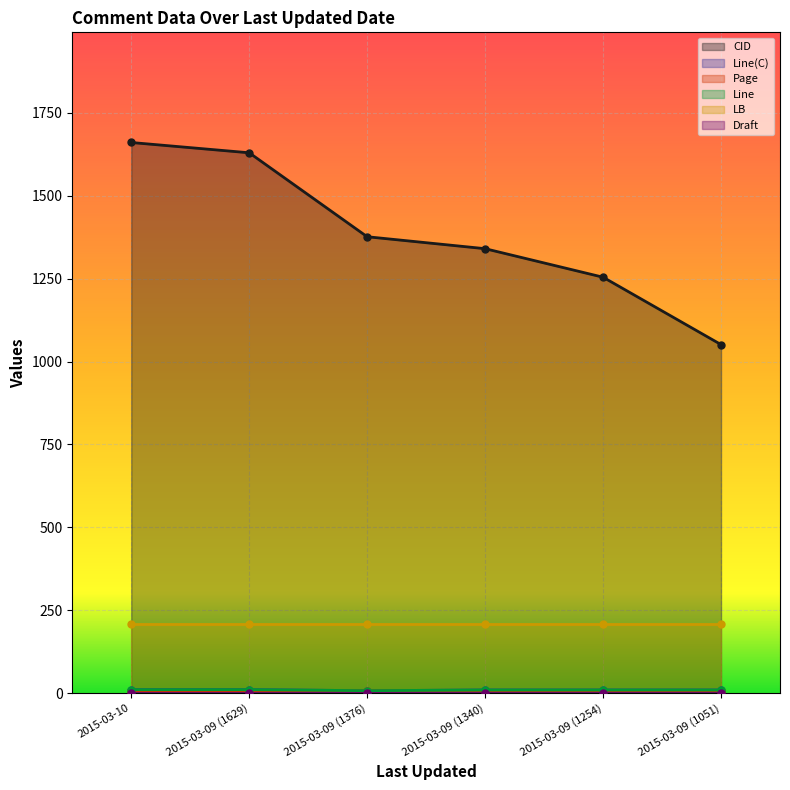

True or false: Page has more than 1 points higher than both neighbors.

False